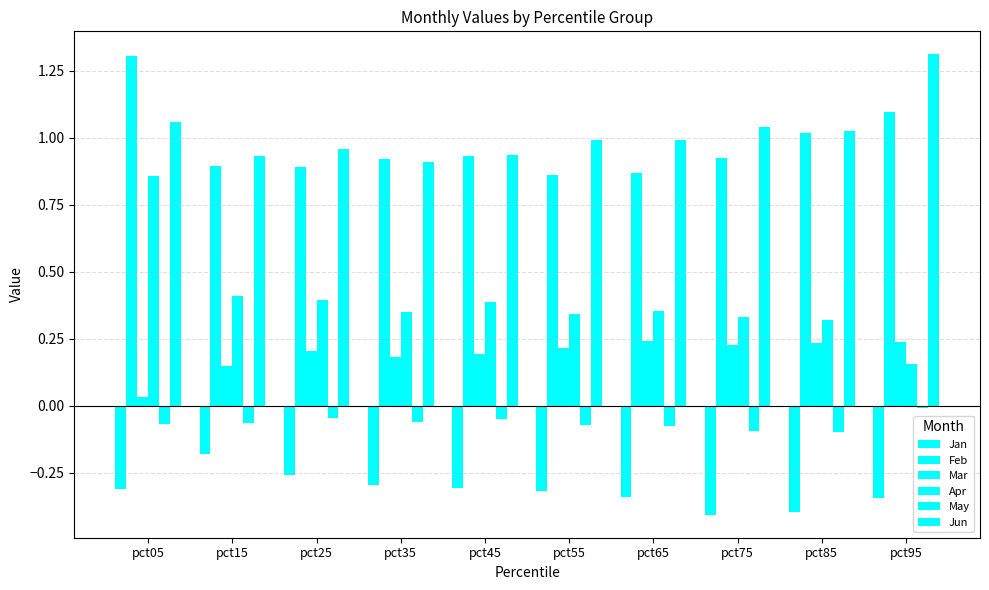

Count the number of categories in the chart.

10